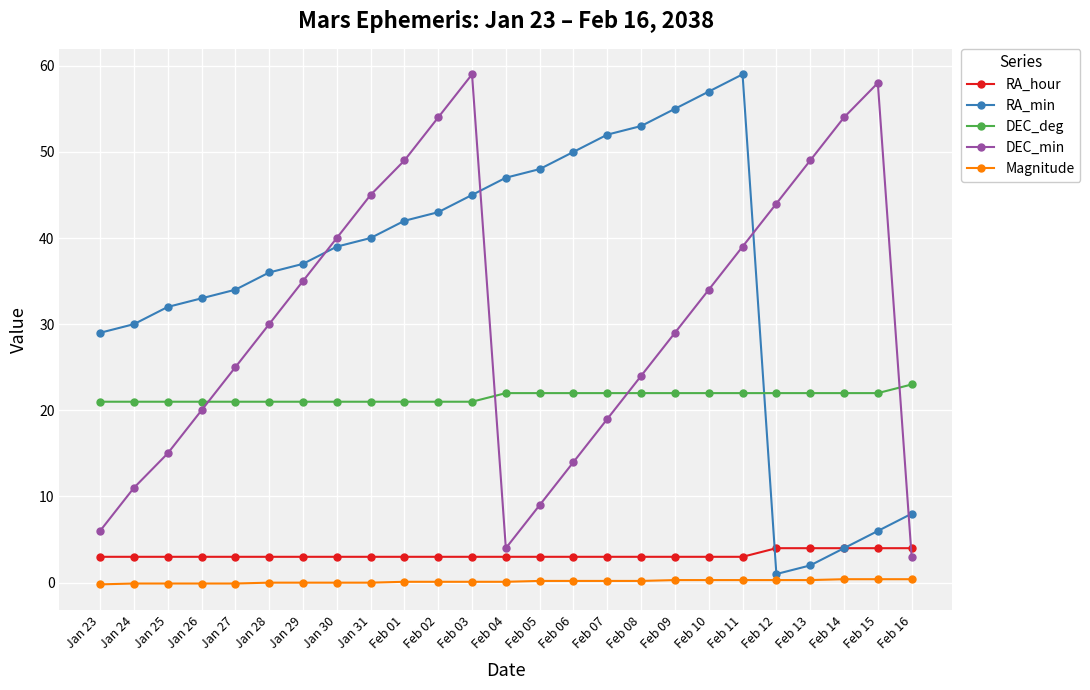

What is the difference between the maximum and minimum values in the Magnitude series?

0.6